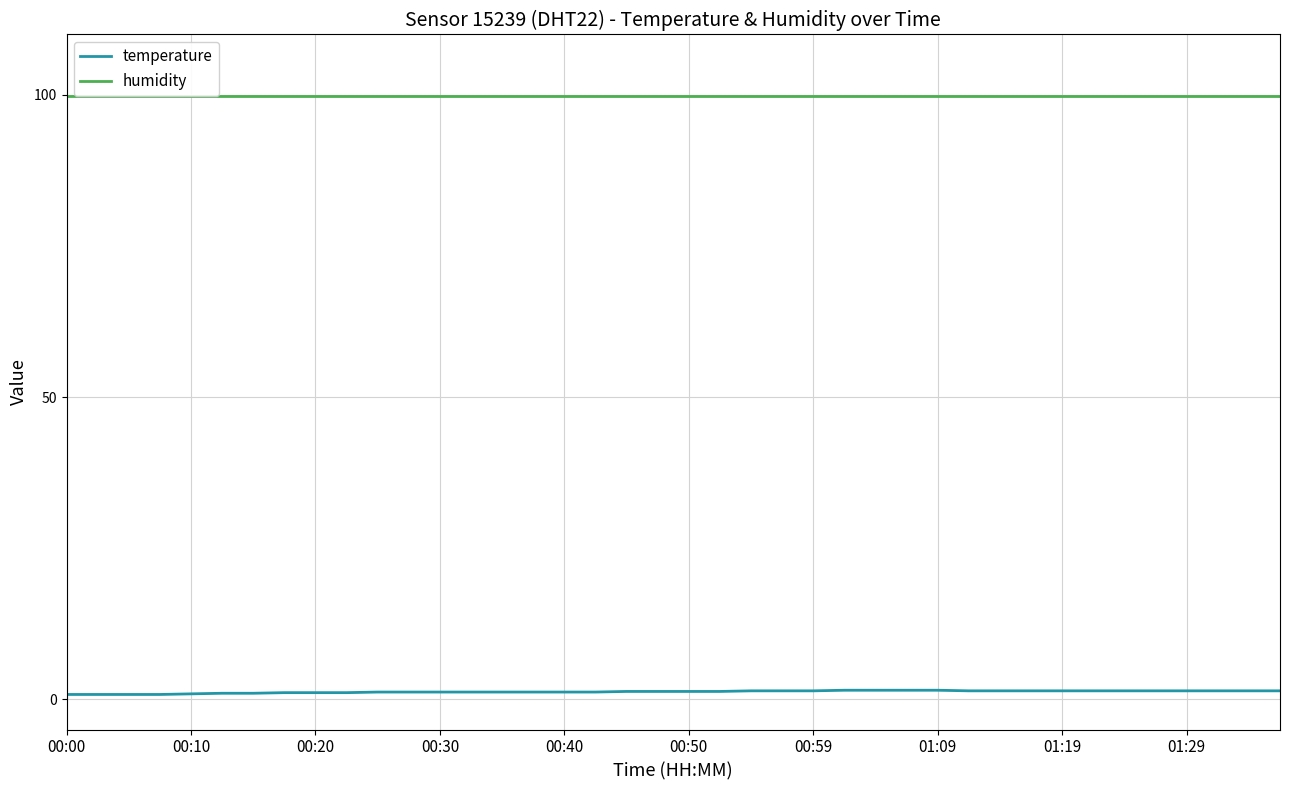

True or false: humidity has a value of 99.9 at 10.

True